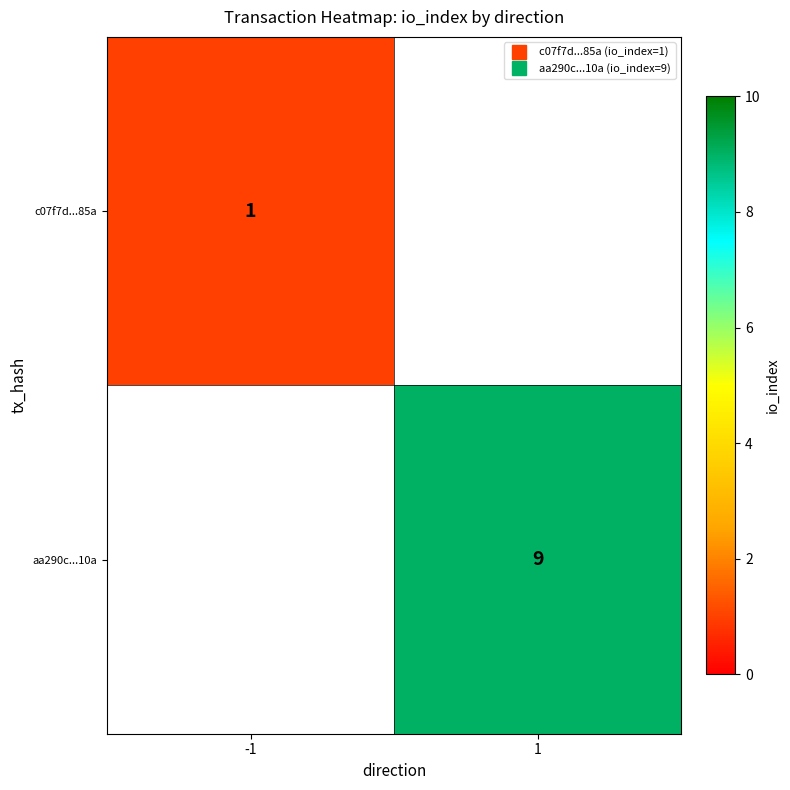

At which label does c07f7d...85a reach its minimum?

-1